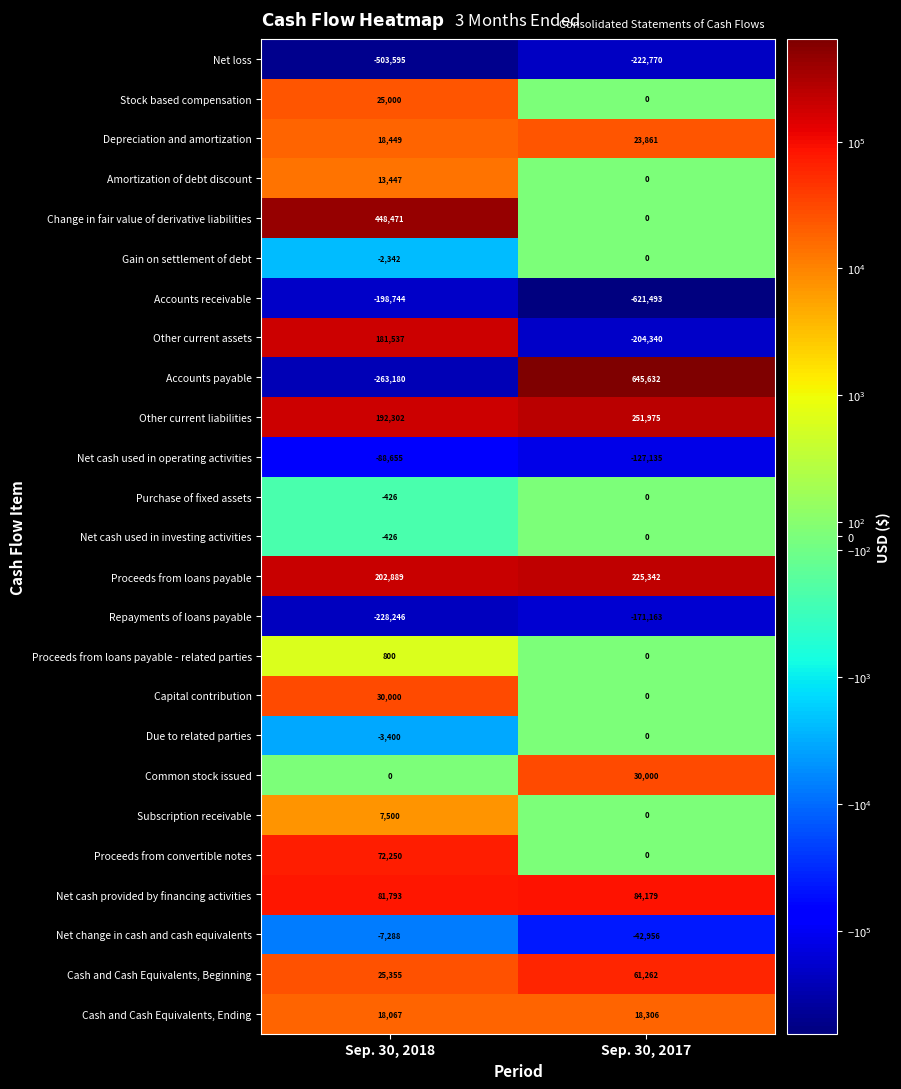

Which series has the largest total across all categories?

Change in fair value of derivative liabilities